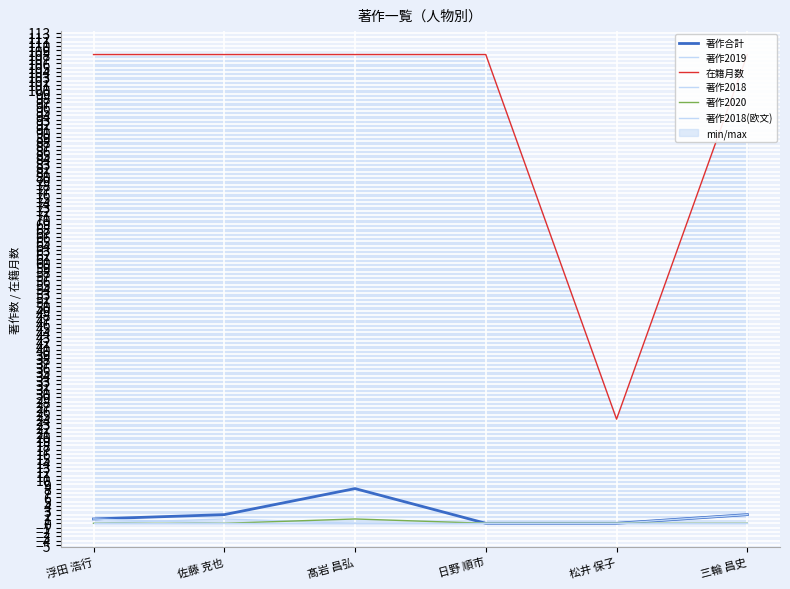

Reading left to right, extract all data points from this chart.

著作合計: 浮田 浩行=1	佐藤 克也=2	髙岩 昌弘=8	日野 順市=0	松井 保子=0	三輪 昌史=2
著作2019: 浮田 浩行=0	佐藤 克也=1	髙岩 昌弘=0	日野 順市=0	松井 保子=0	三輪 昌史=2
在籍月数: 浮田 浩行=108	佐藤 克也=108	髙岩 昌弘=108	日野 順市=108	松井 保子=24	三輪 昌史=108
著作2018: 浮田 浩行=1	佐藤 克也=0	髙岩 昌弘=0	日野 順市=0	松井 保子=0	三輪 昌史=0
著作2020: 浮田 浩行=0	佐藤 克也=0	髙岩 昌弘=1	日野 順市=0	松井 保子=0	三輪 昌史=0
著作2018(欧文): 浮田 浩行=0	佐藤 克也=0	髙岩 昌弘=0	日野 順市=0	松井 保子=0	三輪 昌史=0